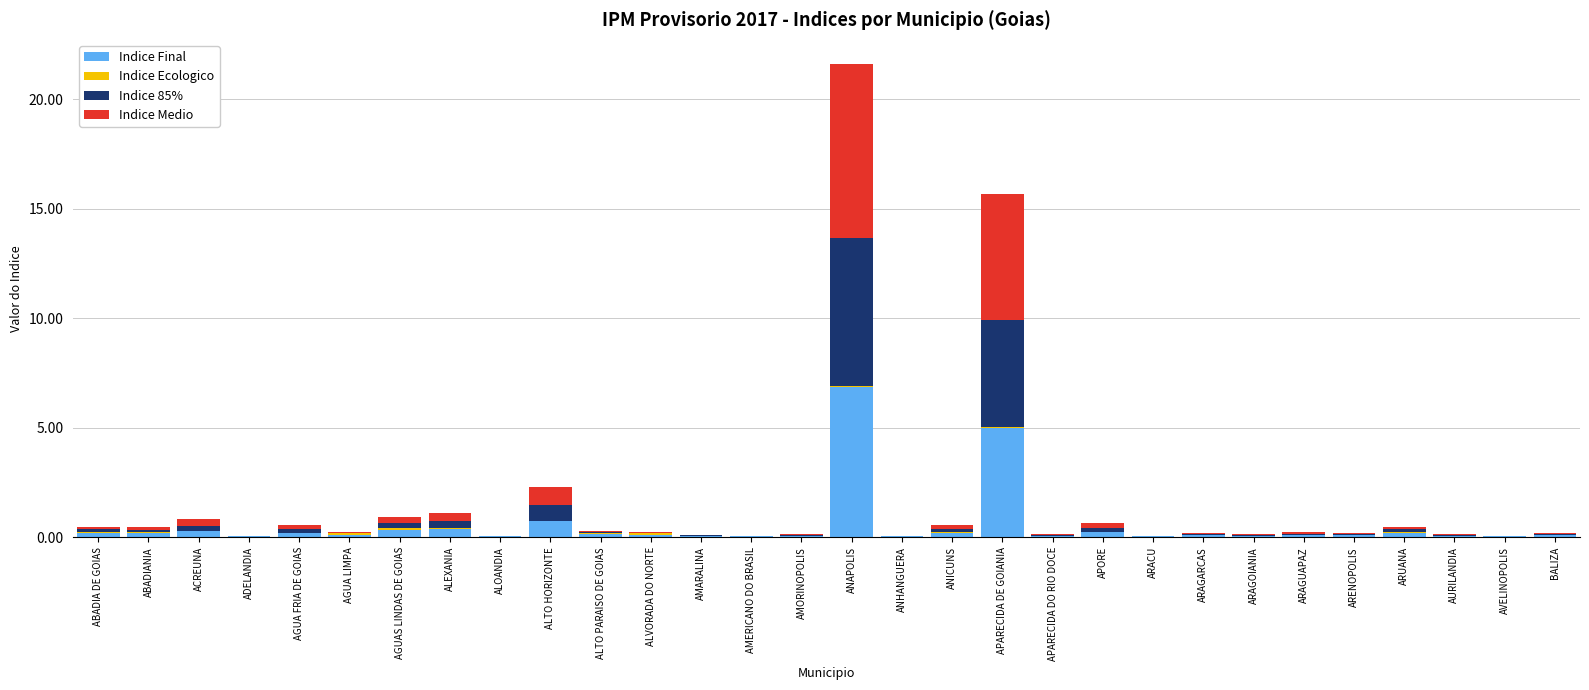

What is the highest value of the Indice Final series?

6.9